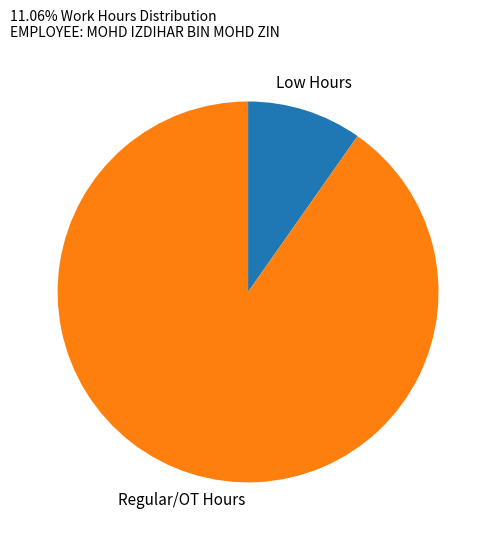

Is there a majority slice in this chart?

Yes